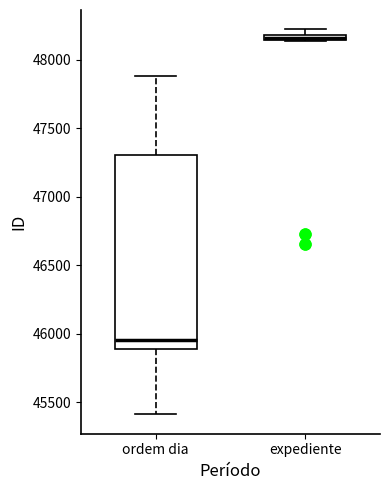

Comparing the boxes themselves (not the whiskers), which one is the tallest?

ordem dia